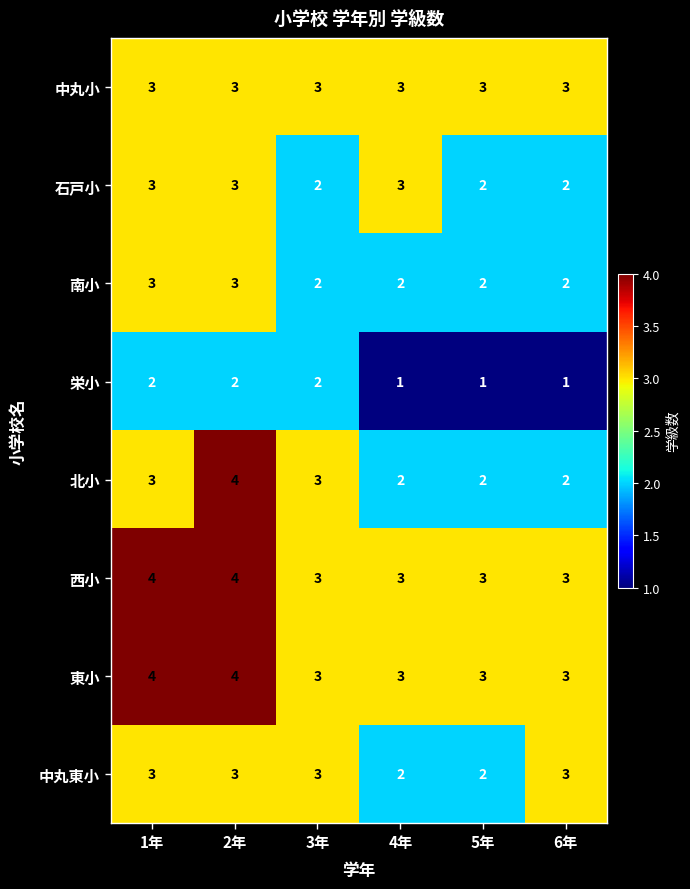

How many categories are shown in the chart?

6